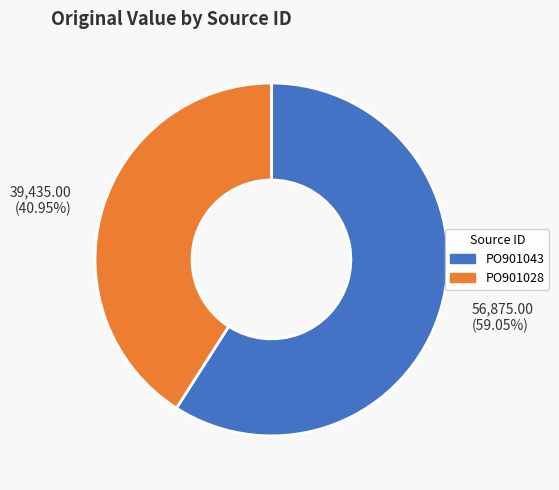

Is the sum of PO901043 and PO901028 greater than half?

Yes